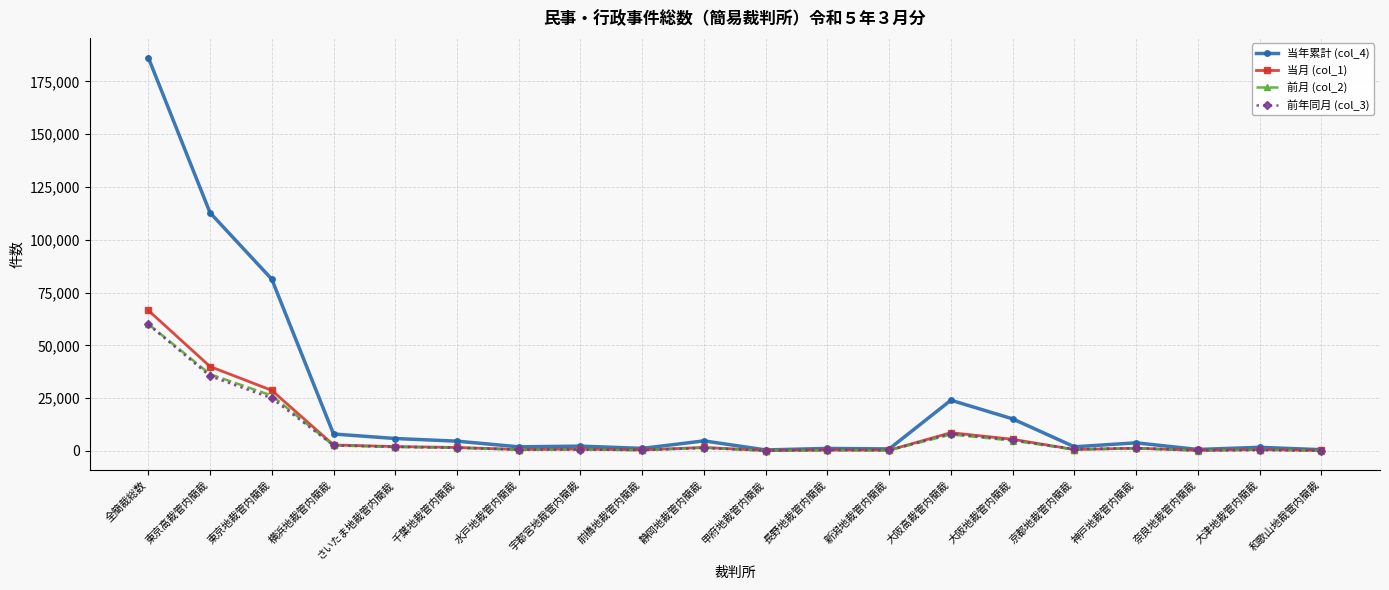

Which series has the largest total across all categories?

当年累計 (col_4)